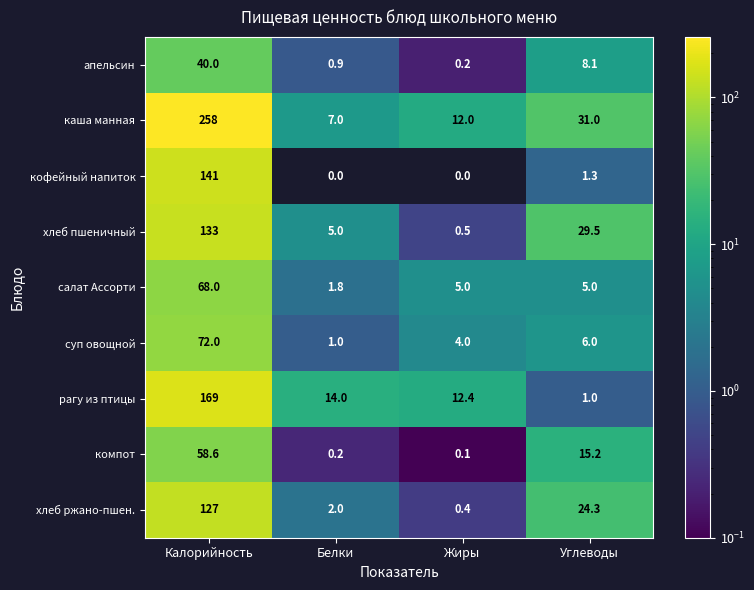

What is the spread (max minus min) of values at Углеводы?

30.0